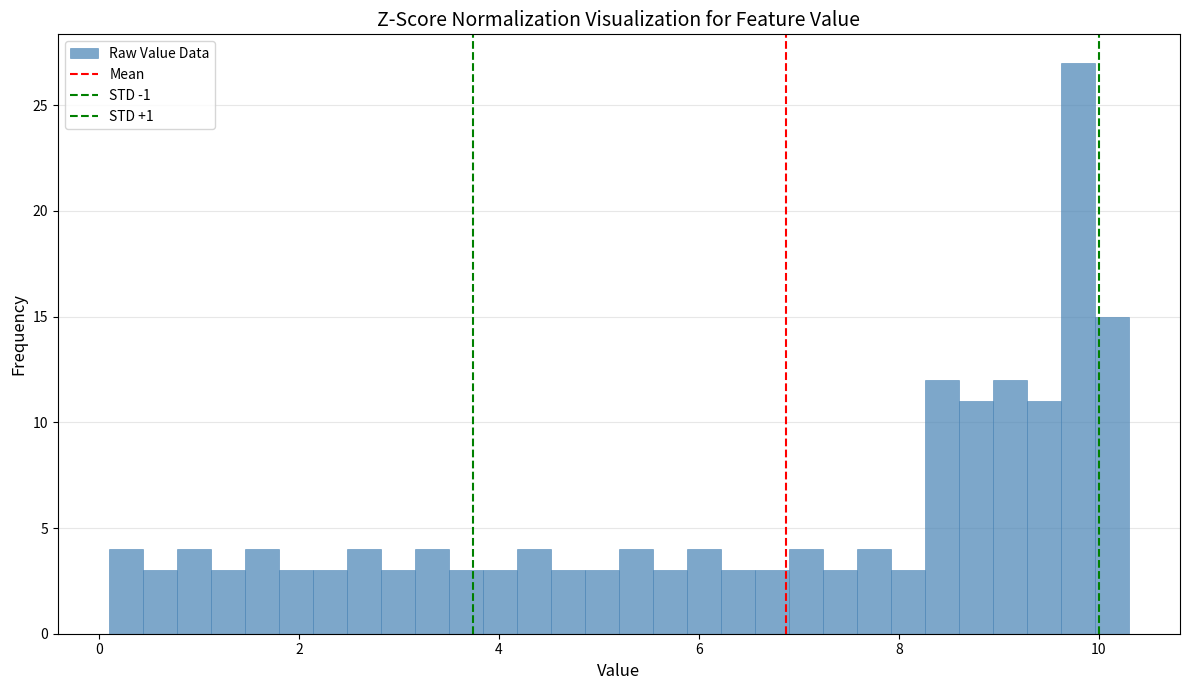

Read against the x-axis, roughly where is the centre of the tallest bar?

9.8